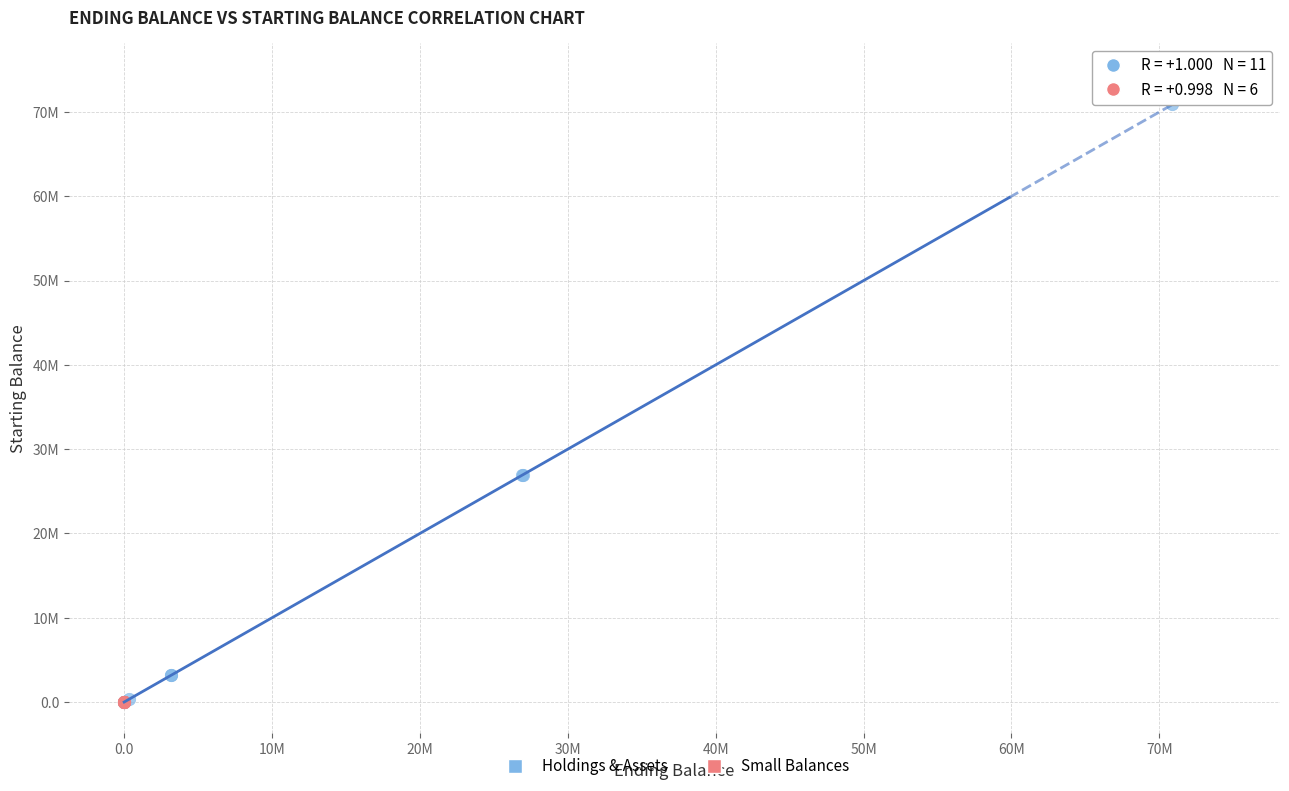

What are all the series names shown in the legend?

Holdings & Assets, Small Balances